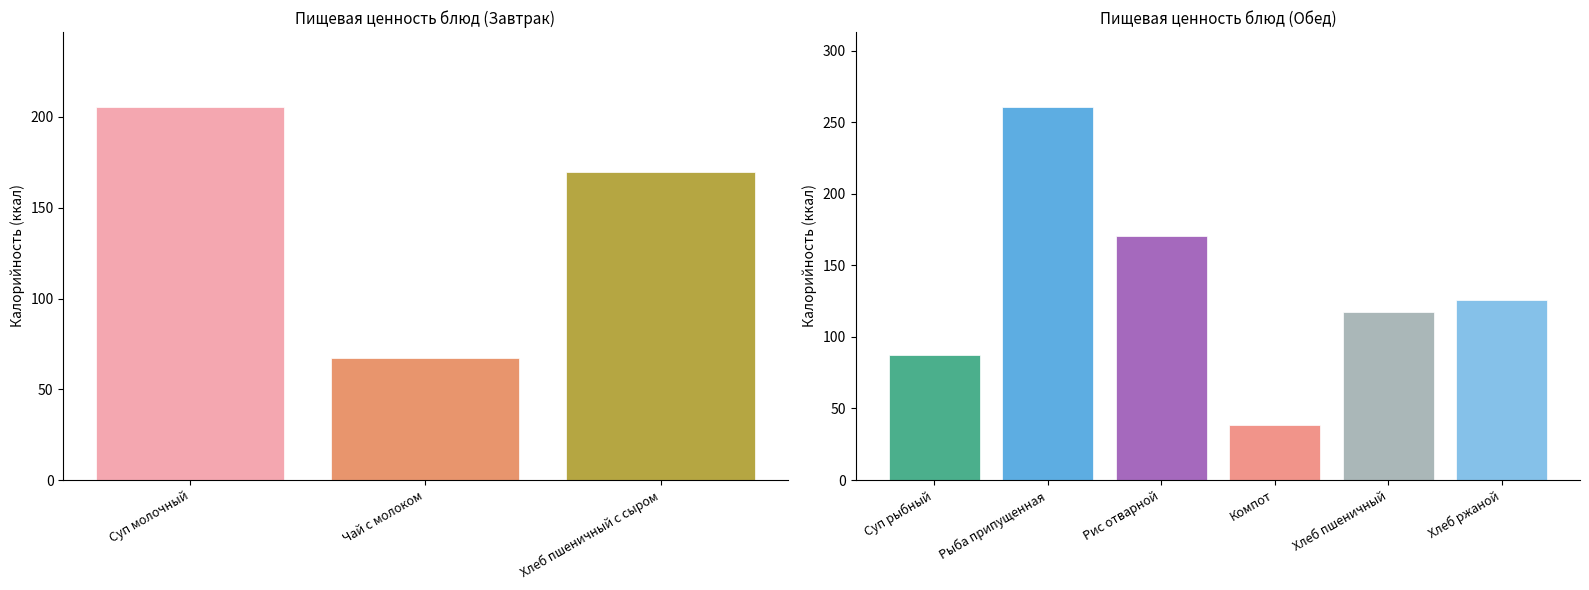

What is the average value?

133.4